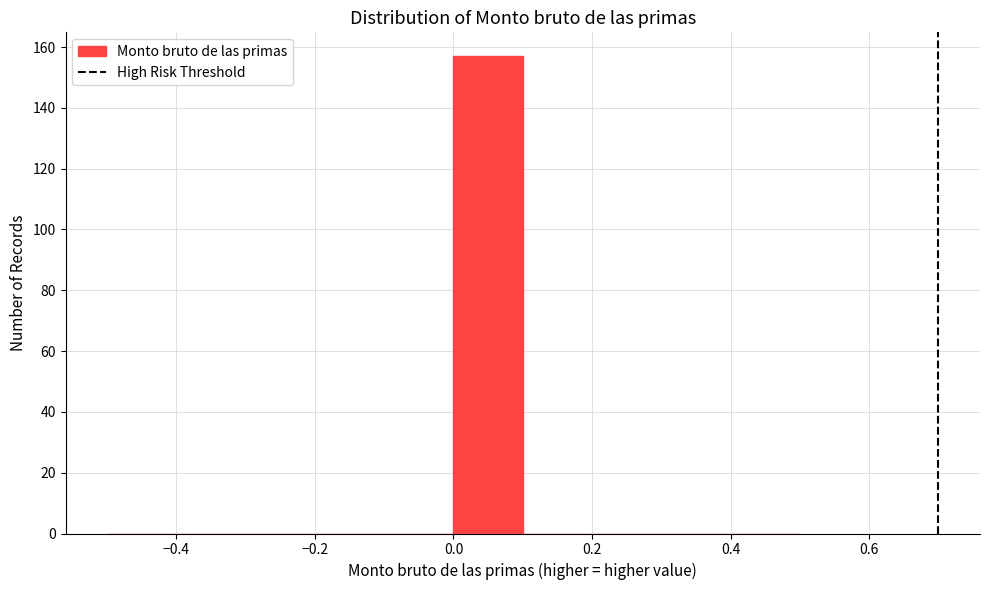

Reading left to right, transcribe this chart: for each bar, give the range it covers on the x-axis and its height. The values are not printed on the chart, so give them approximately, as read against the axis.

-0.5 to -0.4: 0
-0.4 to -0.3: 0
-0.3 to -0.2: 0
-0.2 to -0.1: 0
-0.1 to 0.0: 0
0.0 to 0.1: 158
0.1 to 0.2: 0
0.2 to 0.3: 0
0.3 to 0.4: 0
0.4 to 0.5: 0